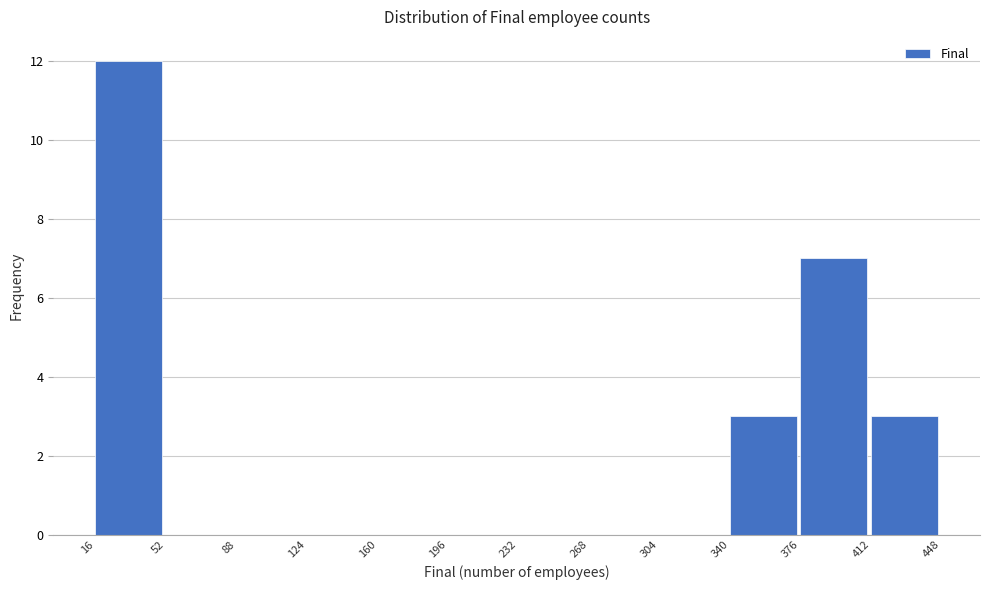

How tall is the bar that spans 376 to 412 on the x-axis? The values are not printed on the chart, so give them approximately, as read against the axis.

7